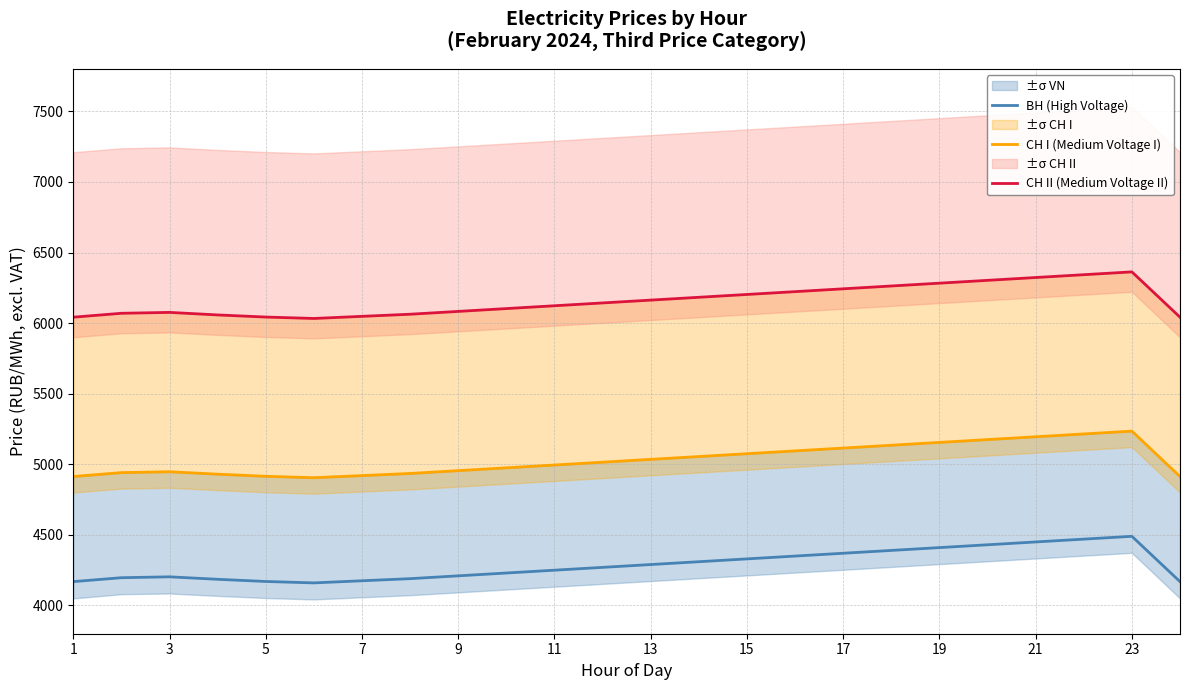

The value of ВН (High Voltage) at 19 is 1663.7. True or false?

False